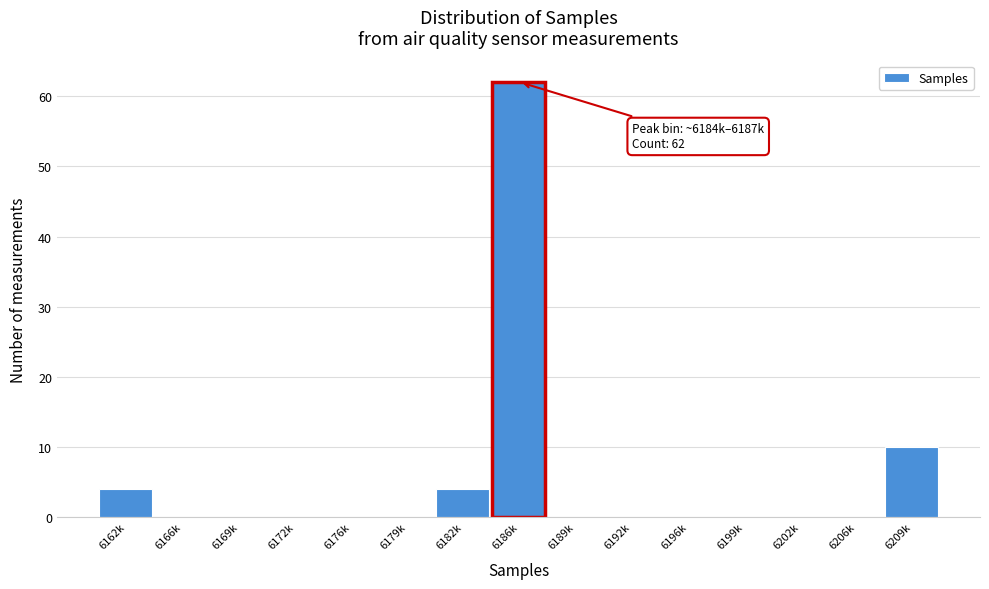

Reading left to right, transcribe all the data shown in this chart.

6162k=4	6166k=0	6169k=0	6172k=0	6176k=0	6179k=0	6182k=4	6186k=62	6189k=0	6192k=0	6196k=0	6199k=0	6202k=0	6206k=0	6209k=10